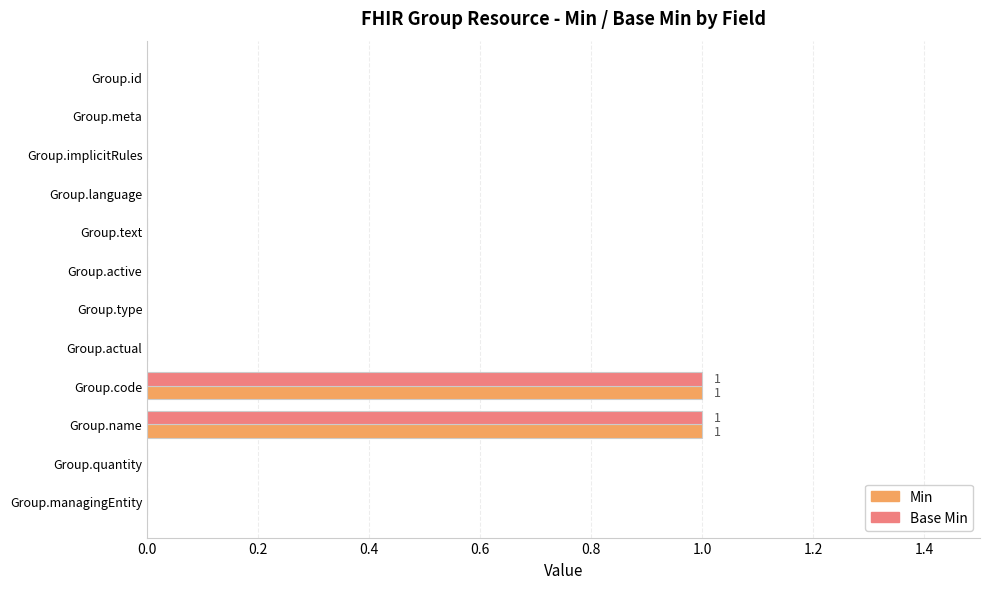

The value of Min at Group.managingEntity is -1. True or false?

False